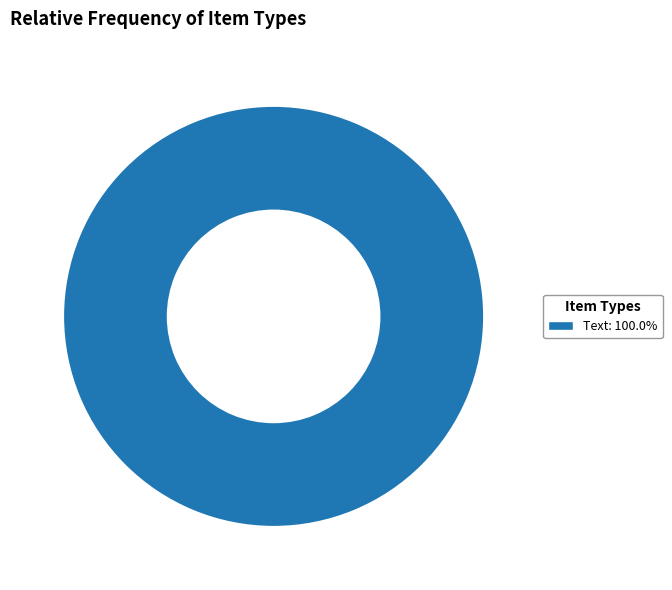

Does Text: 100.0% represent more than half of the total?

Yes